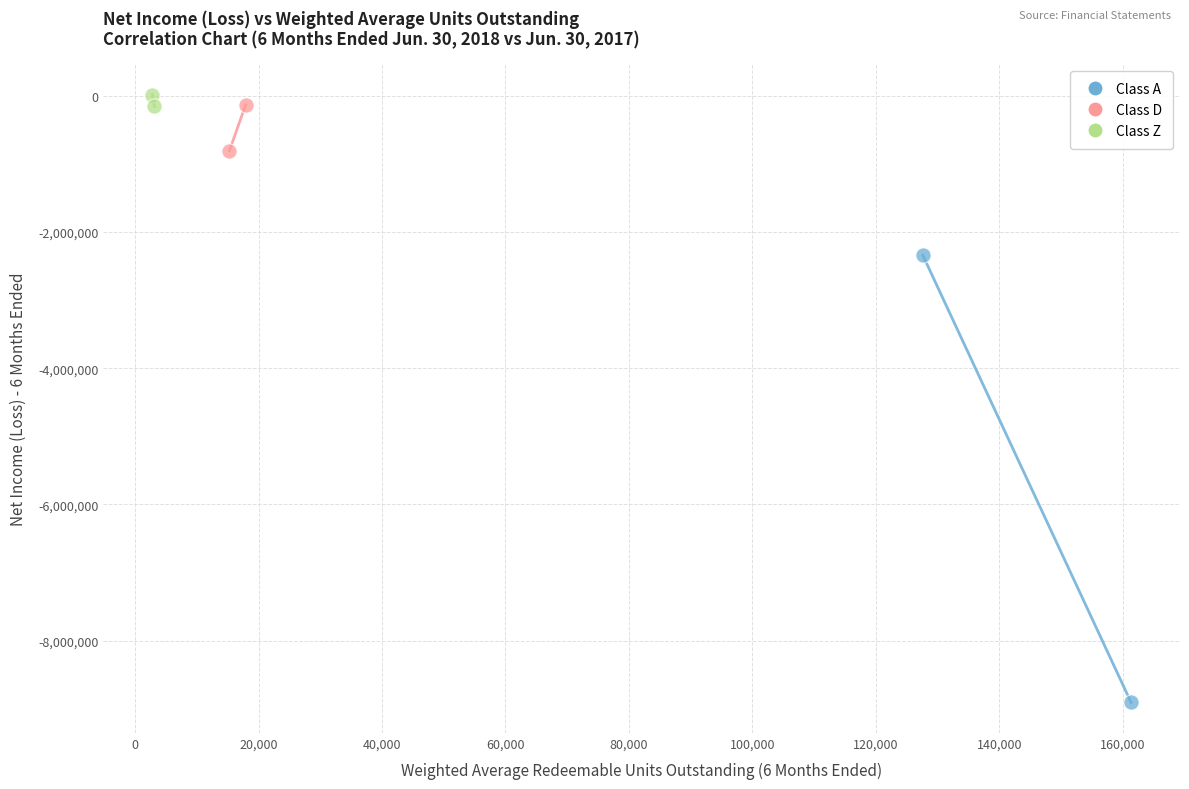

Which series contains the highest Y value?

Class Z